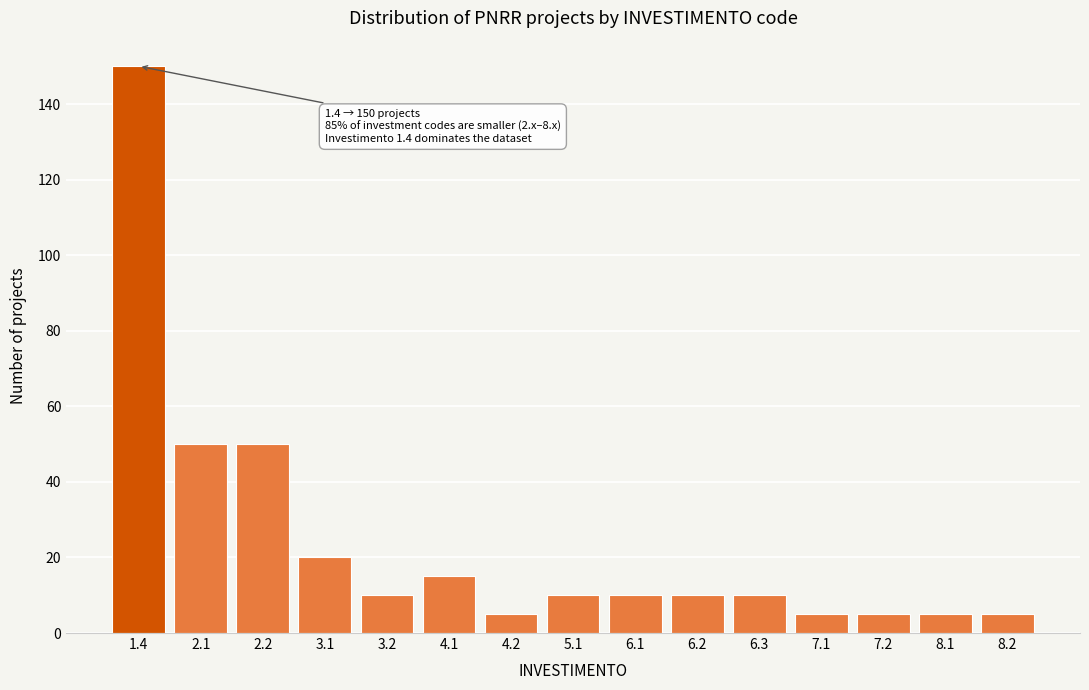

Reading left to right, list all the values displayed in this chart.

1.4=150	2.1=50	2.2=50	3.1=20	3.2=10	4.1=15	4.2=5	5.1=10	6.1=10	6.2=10	6.3=10	7.1=5	7.2=5	8.1=5	8.2=5